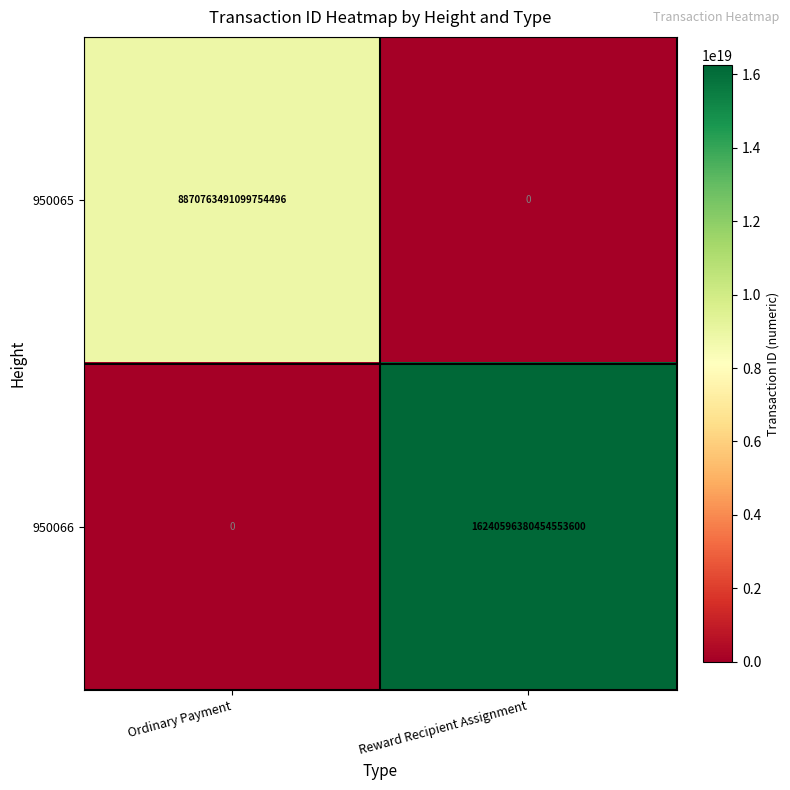

Count the number of data series in this chart.

2